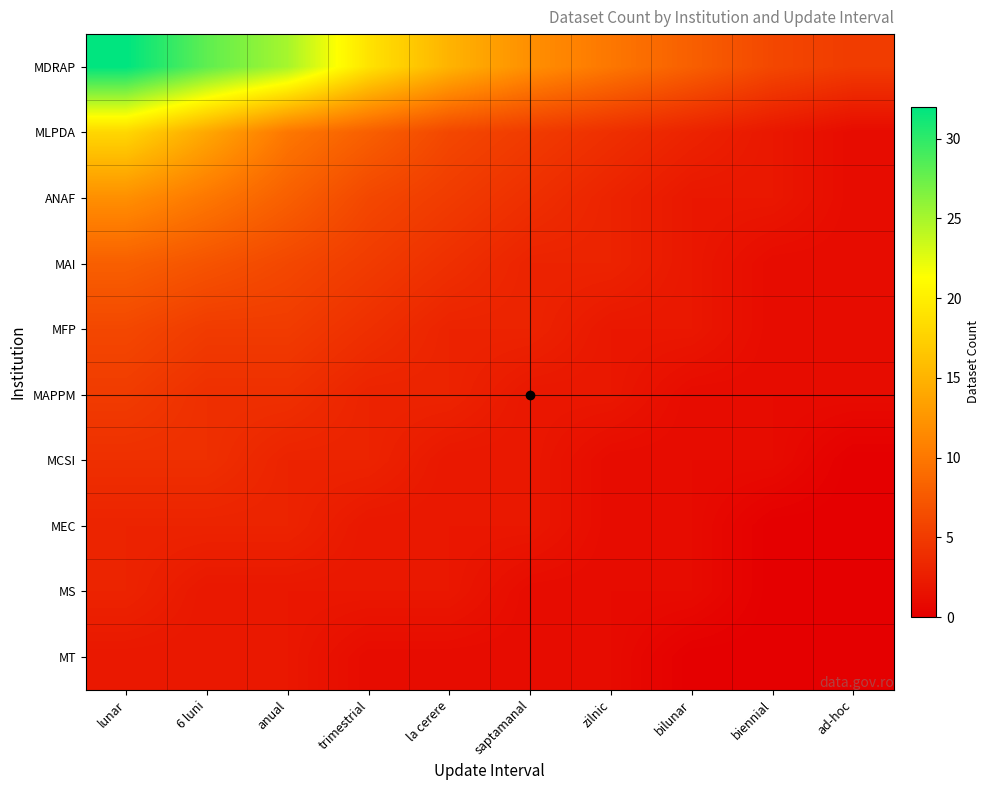

Rank the series at biennial from lowest to highest value.

MEC, MS, MT, MAI, MFP, MAPPM, MCSI, MLPDA, ANAF, MDRAP